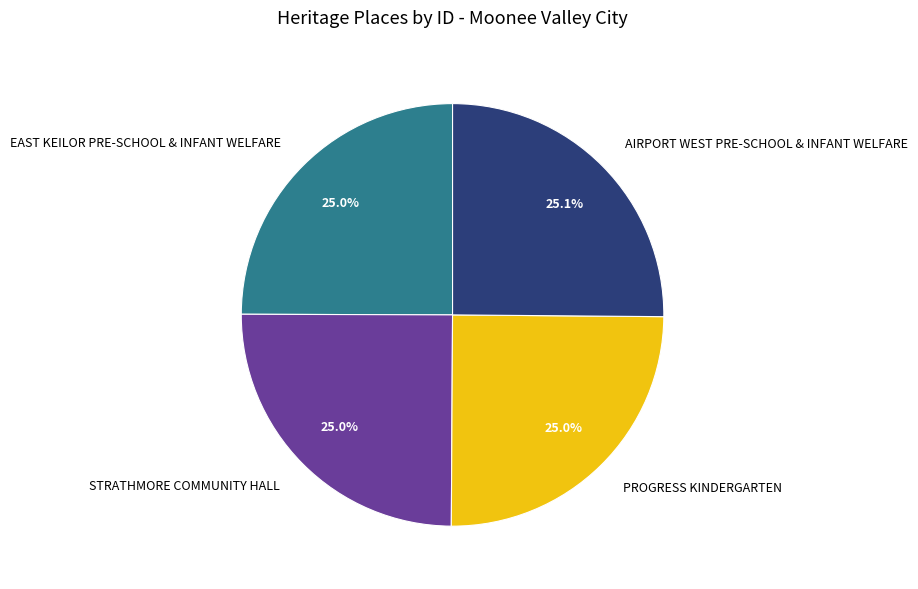

Count the number of slices in the pie.

4